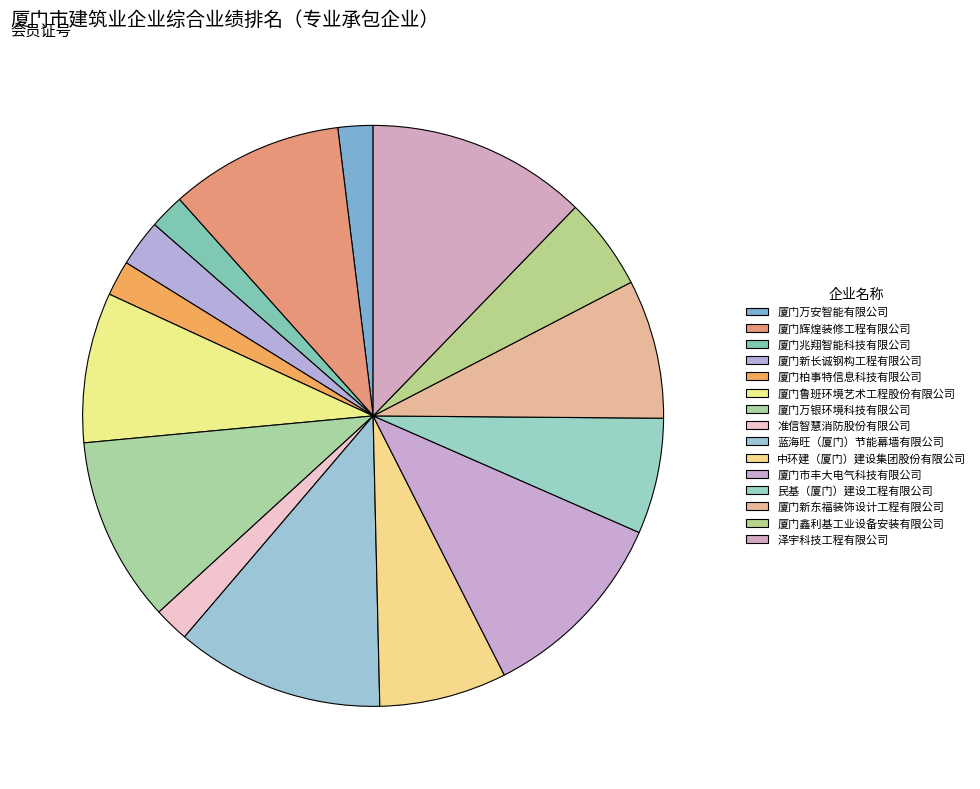

How many segments does this pie chart have?

15